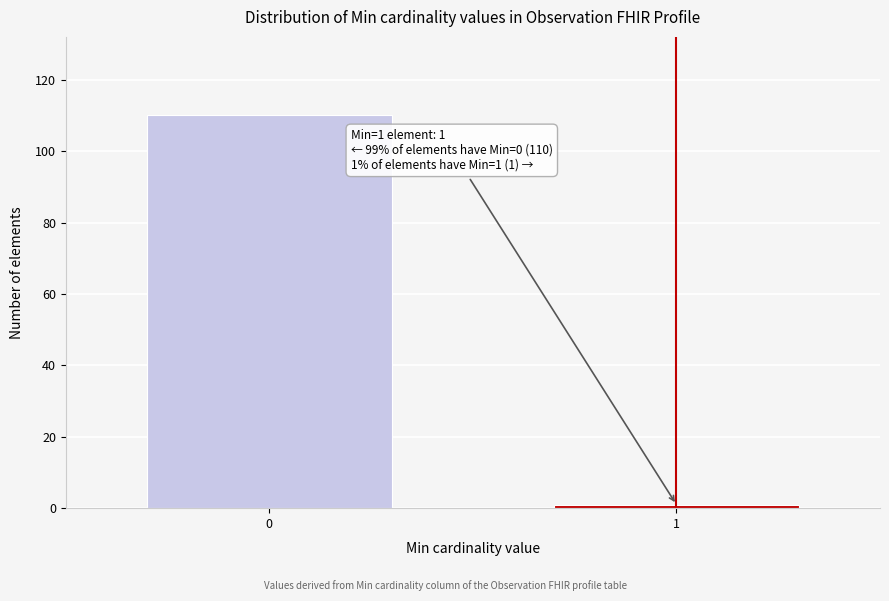

Reading left to right, transcribe all the data shown in this chart.

0=110	1=1